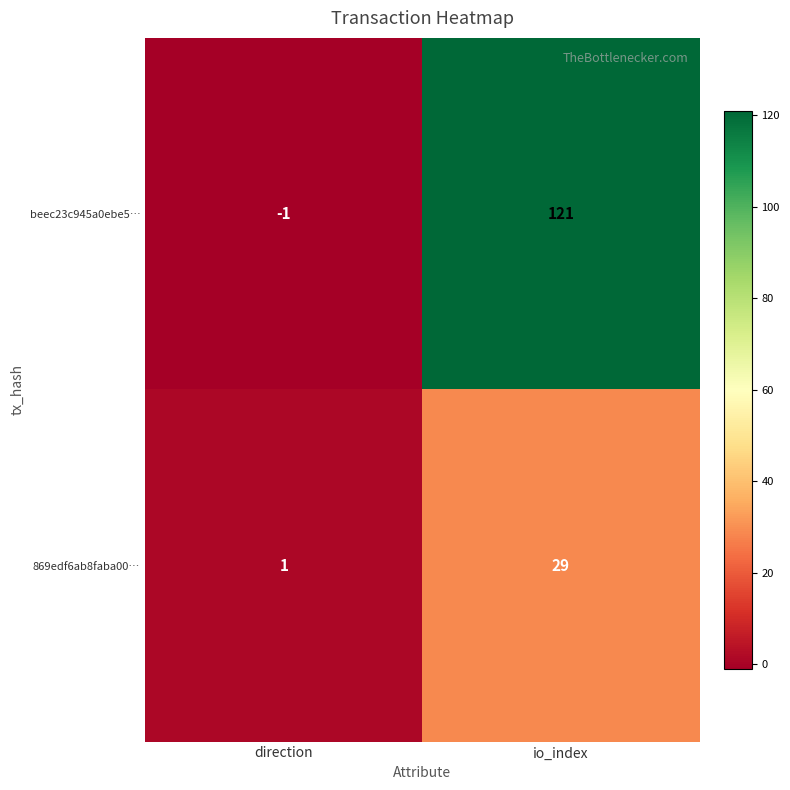

What is the average value of the beec23c945a0ebe5… series?

60